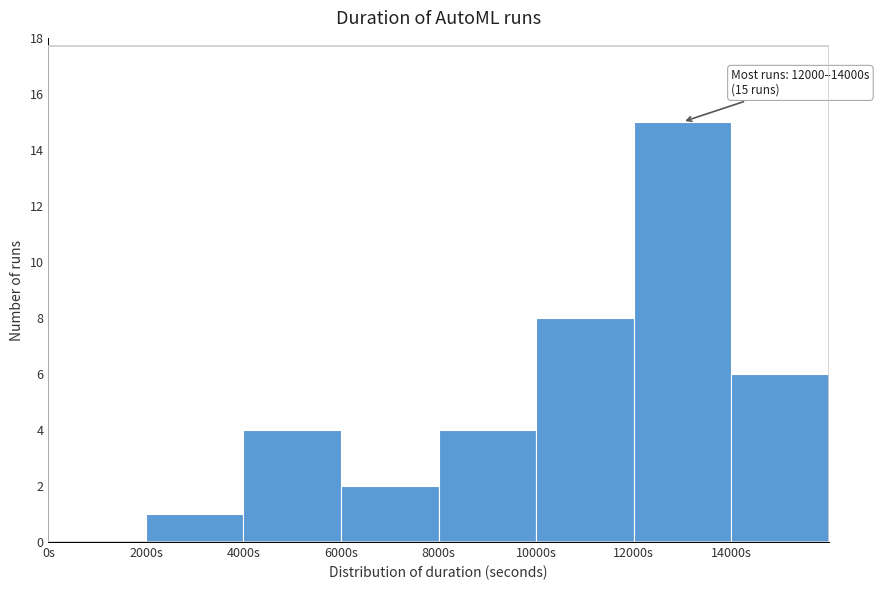

Which range on the x-axis has the tallest bar?

12000 to 14000